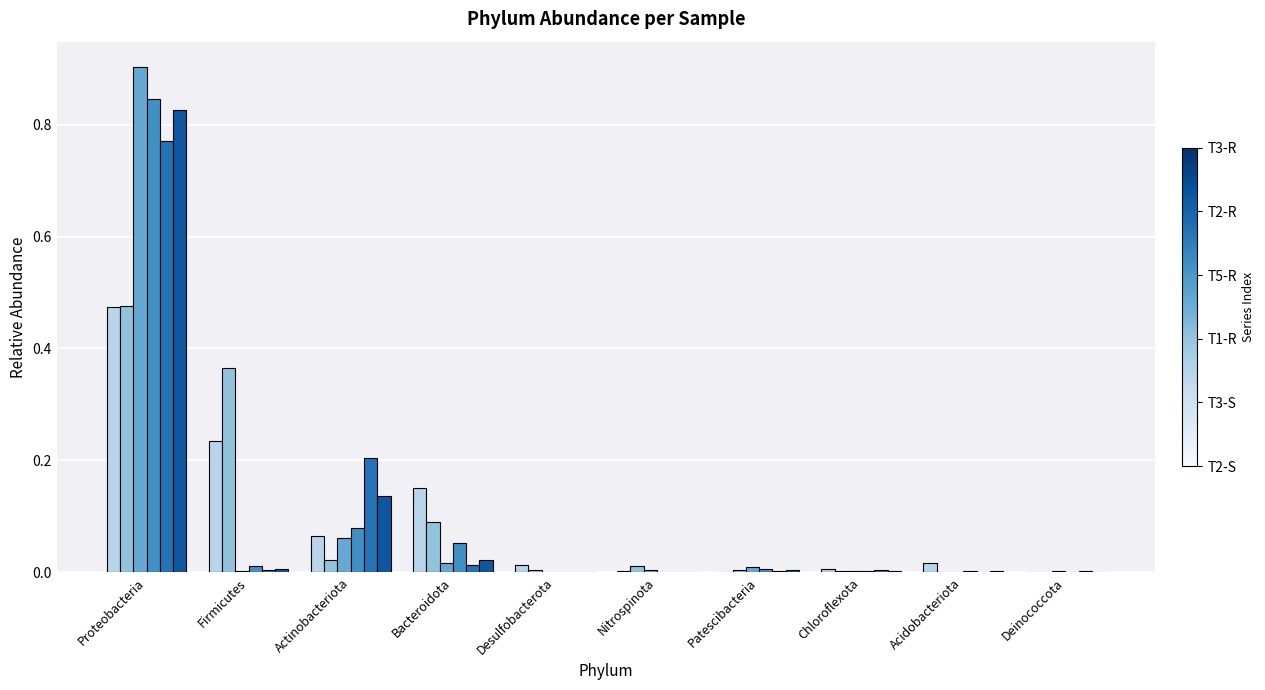

At which category is the sum across all series the highest?

Proteobacteria